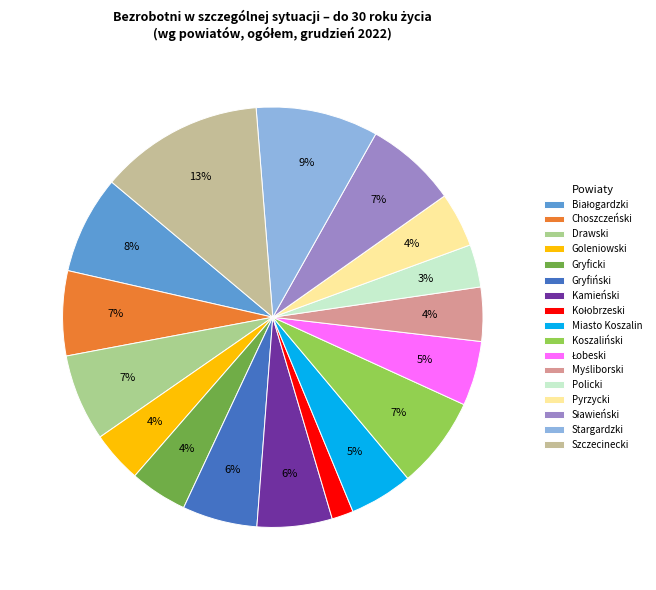

To the nearest percent, what is the average slice percentage?

6%